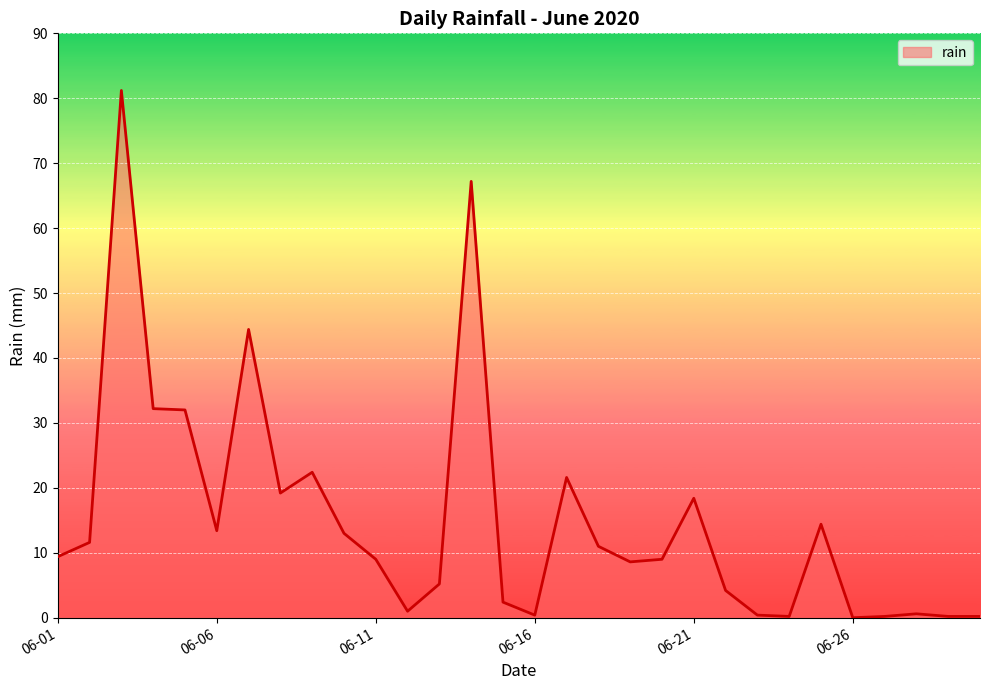

What is the greatest value displayed?

81.2